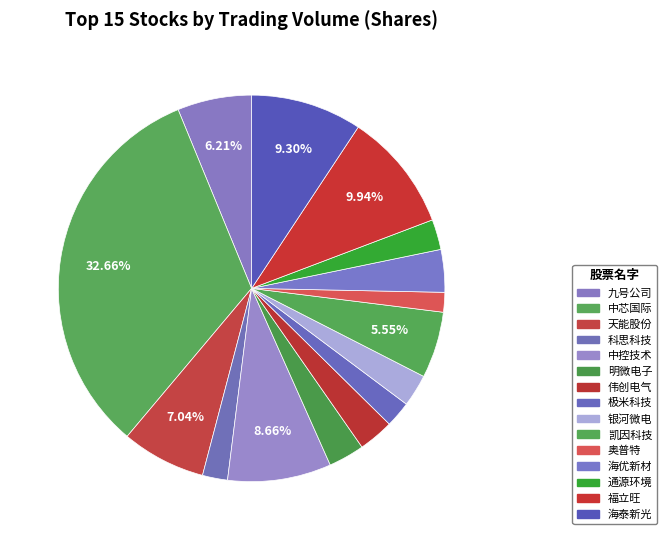

How many slices are in this pie chart?

15